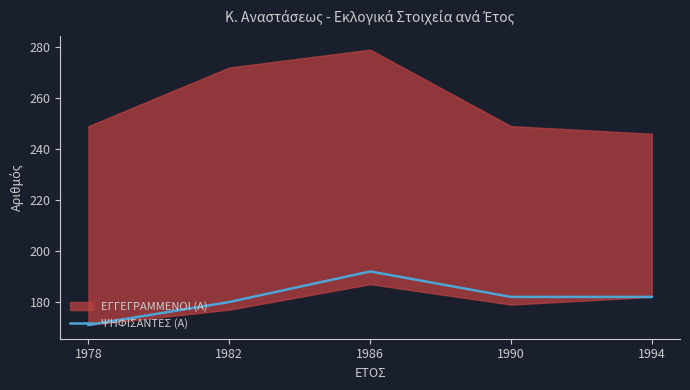

At which label does the data first exceed 182?

1986